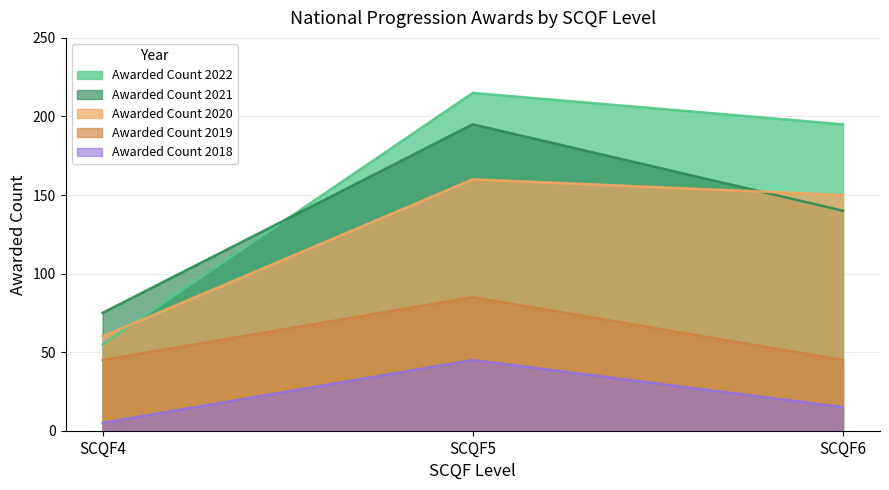

How many Awarded Count 2019 values are between 45 and 85?

3